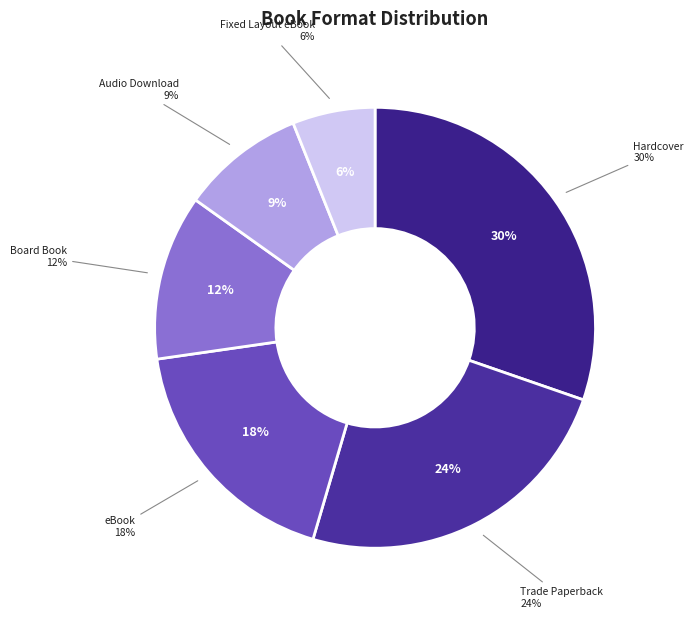

Is there a majority slice in this chart?

No